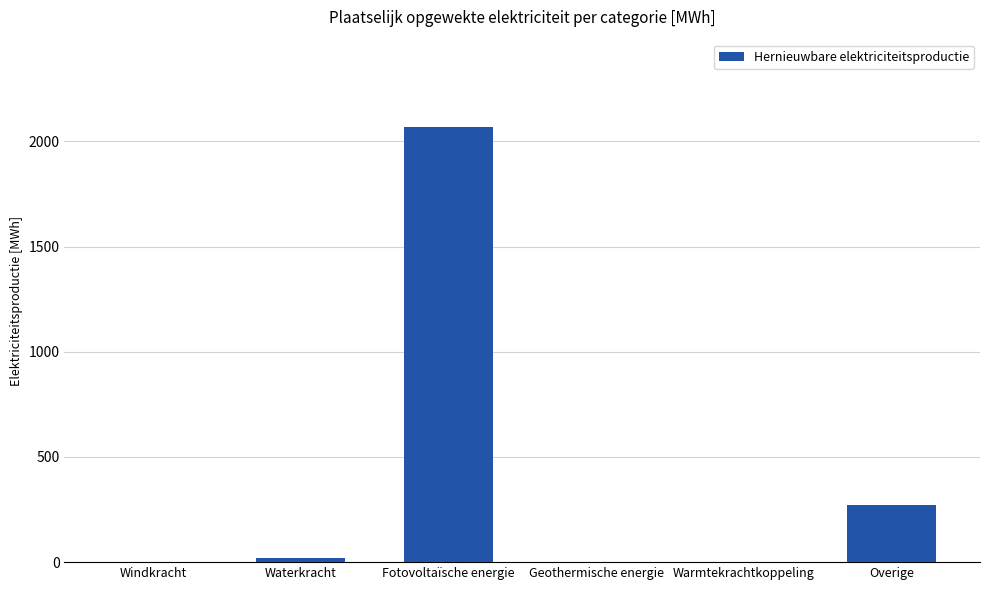

The chart shows a value of 715.6 at Geothermische energie. True or false?

False